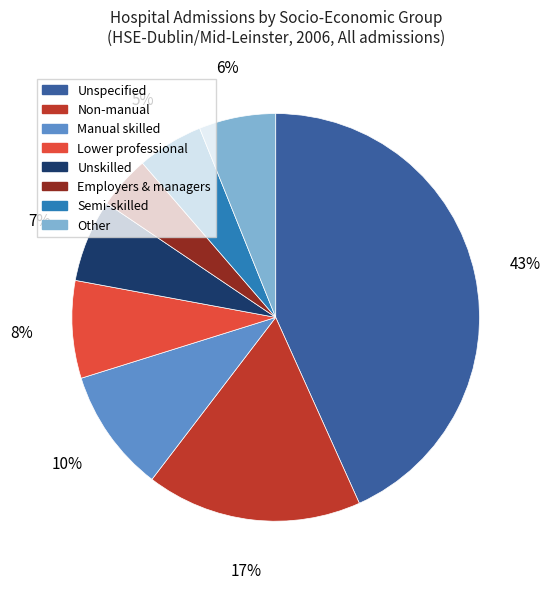

How many slices are in this pie chart?

8